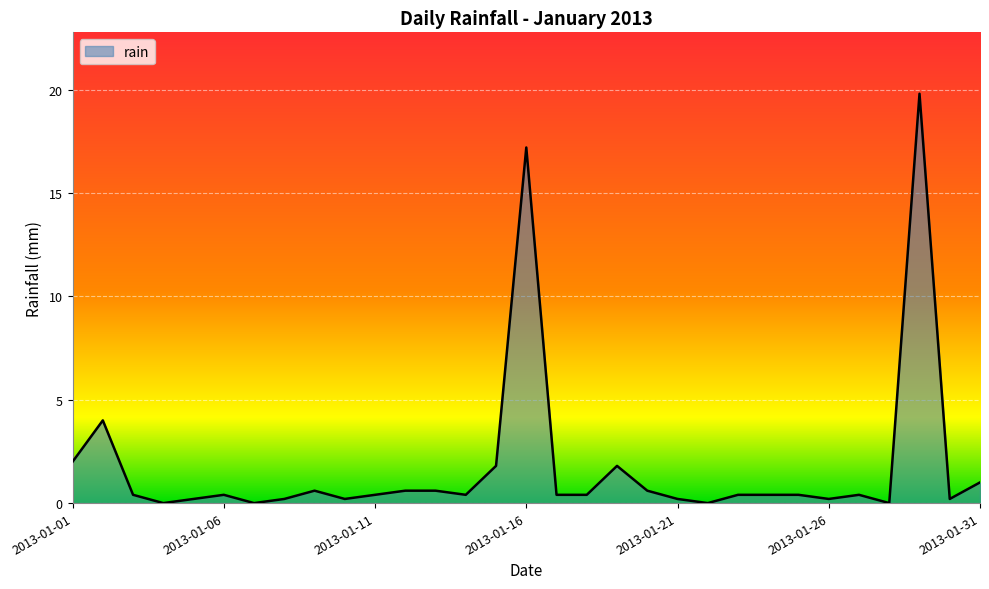

What is the greatest value displayed?

19.8